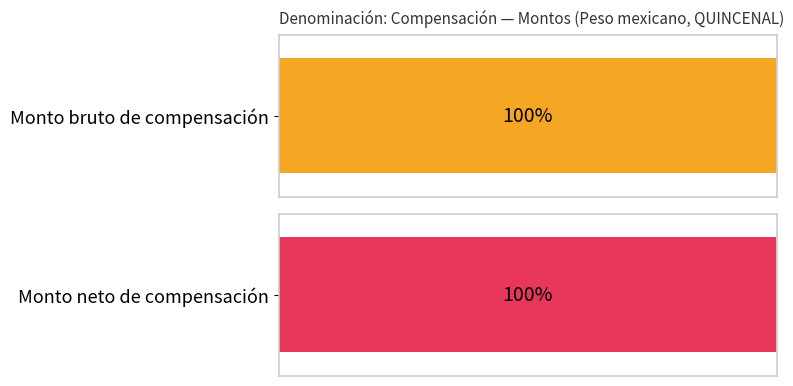

Is it true that Monto bruto equals 0 at 6?

True